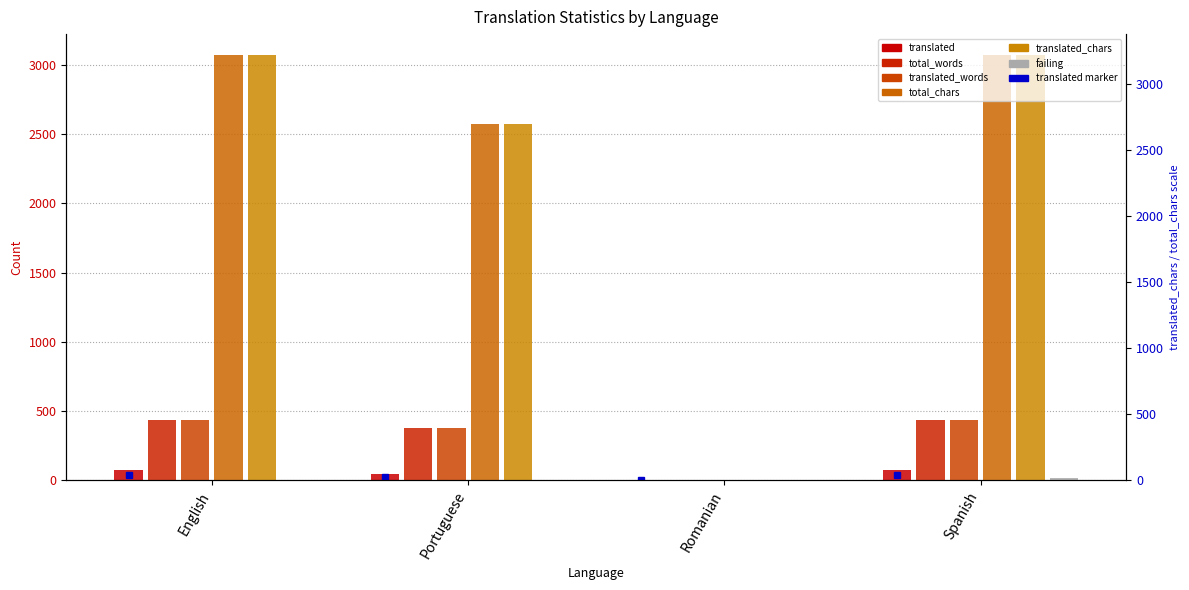

What is the difference between the maximum and minimum values in the translated_words series?

437